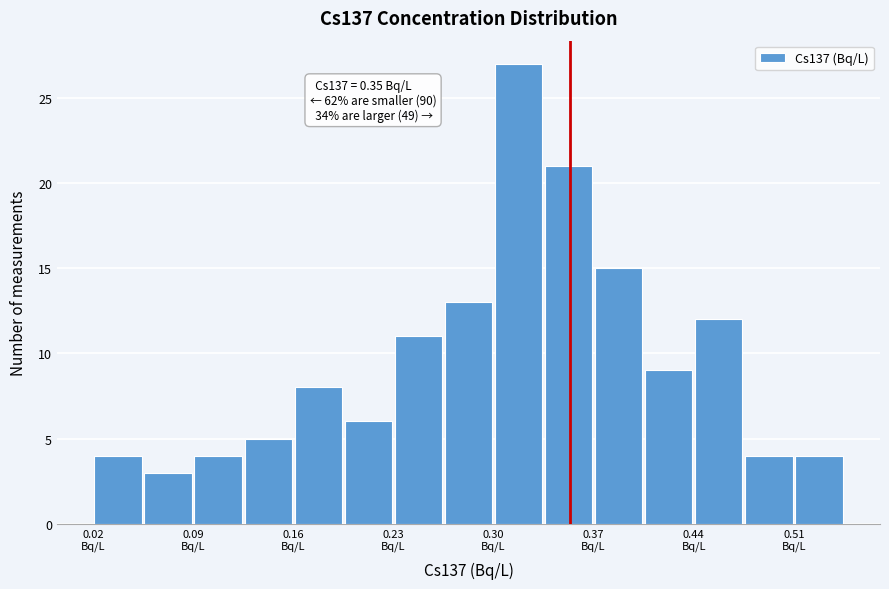

Read against the x-axis, roughly where is the centre of the tallest bar?

0.31